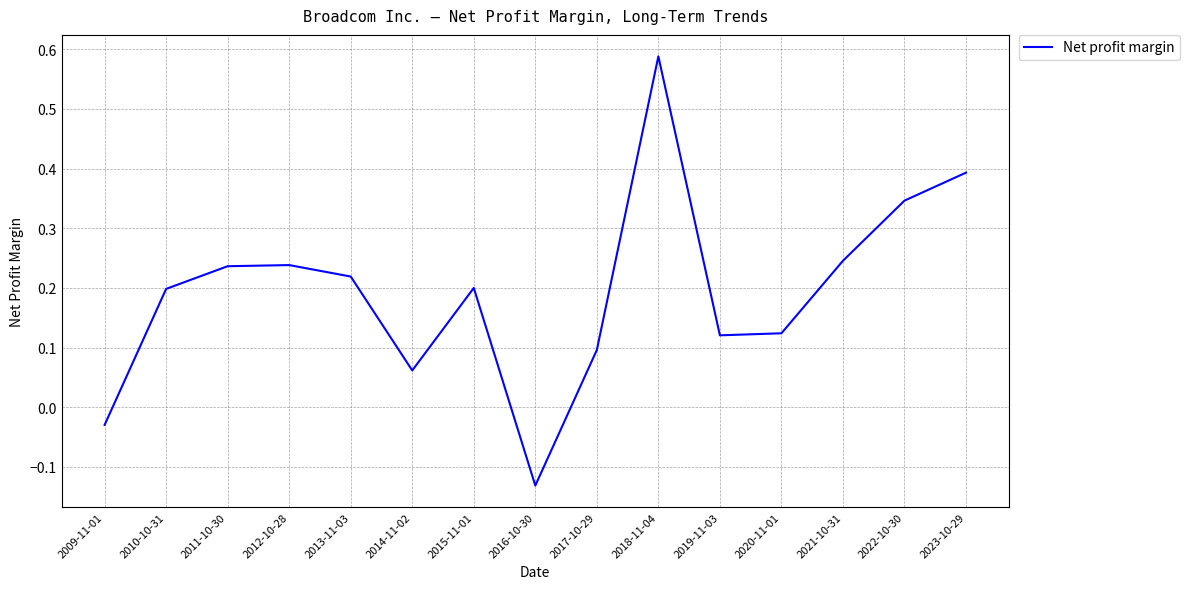

Which has a higher value, 2010-10-31 or 2011-10-30?

2011-10-30